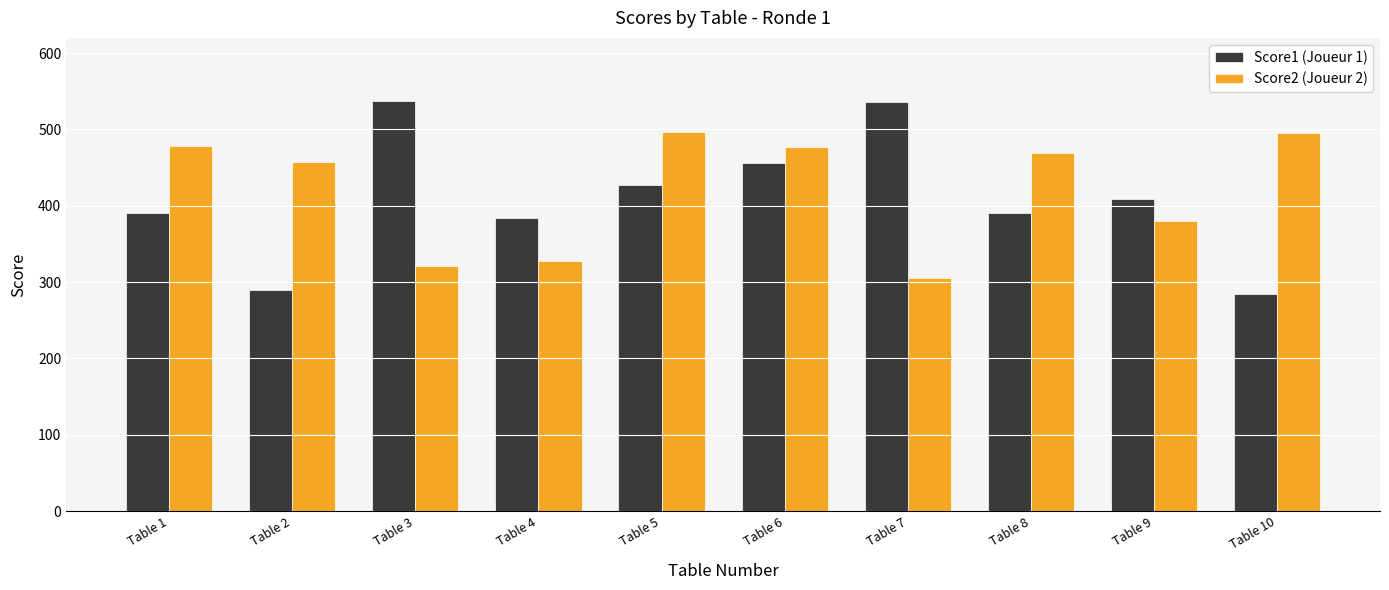

What is the total value across all series at Table 4?

712